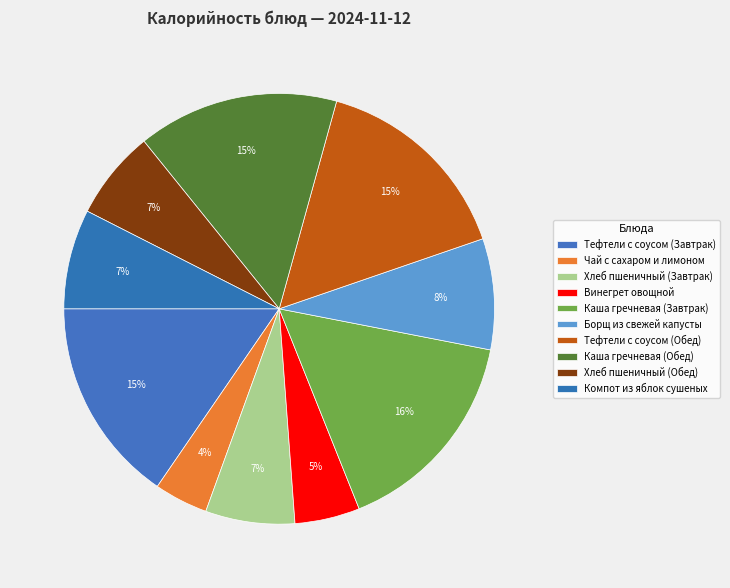

How many segments does this pie chart have?

10